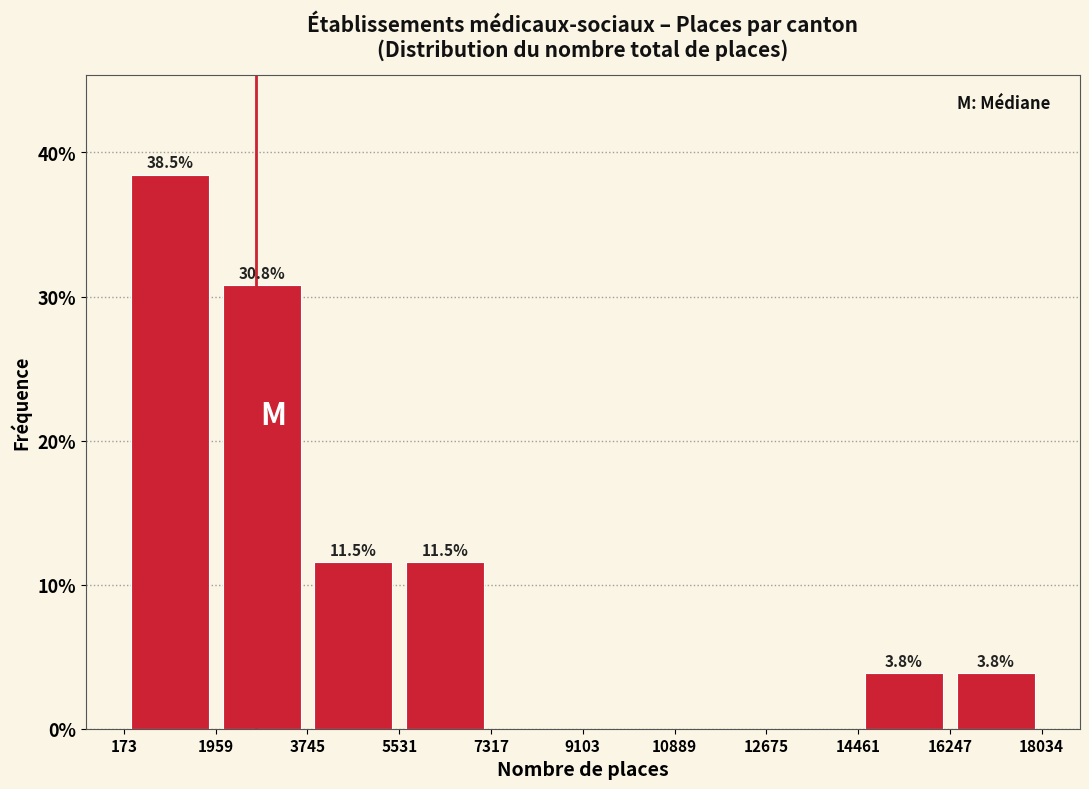

Which range on the x-axis has the tallest bar?

173 to 1959